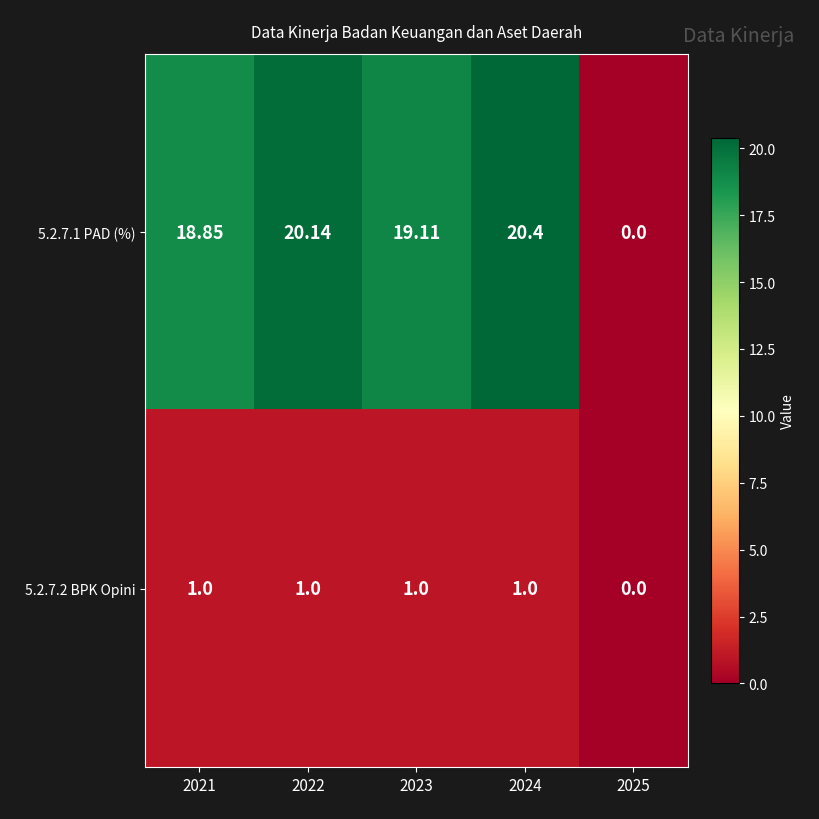

Which series has the largest total across all categories?

5.2.7.1 PAD (%)